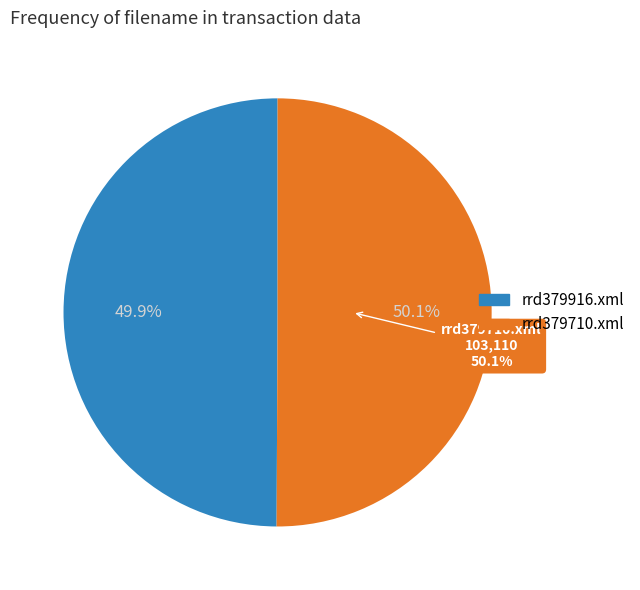

Count the number of slices in the pie.

2